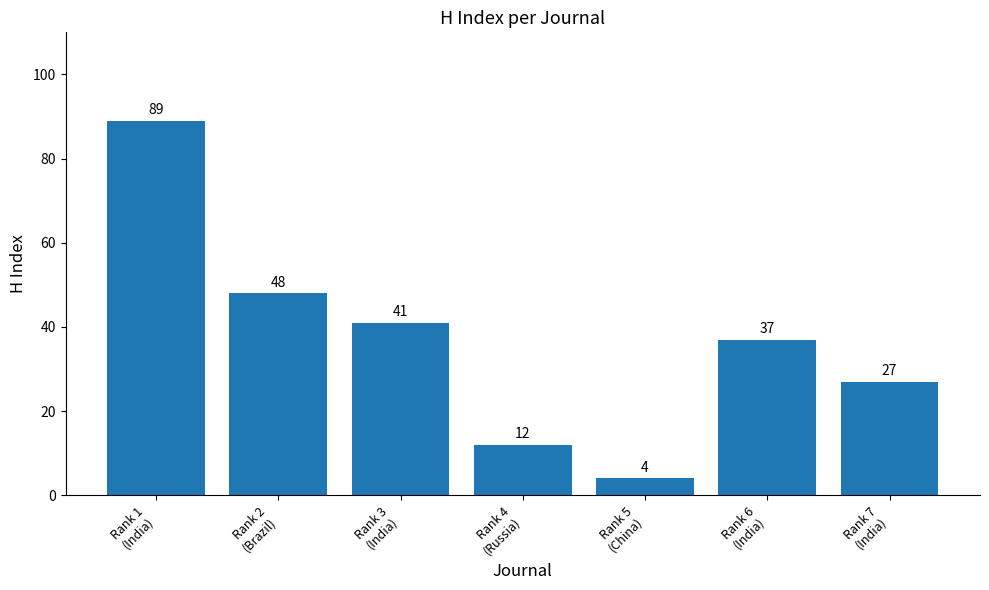

What is the difference between the values at Rank 3
(India) and Rank 2
(Brazil)?

7